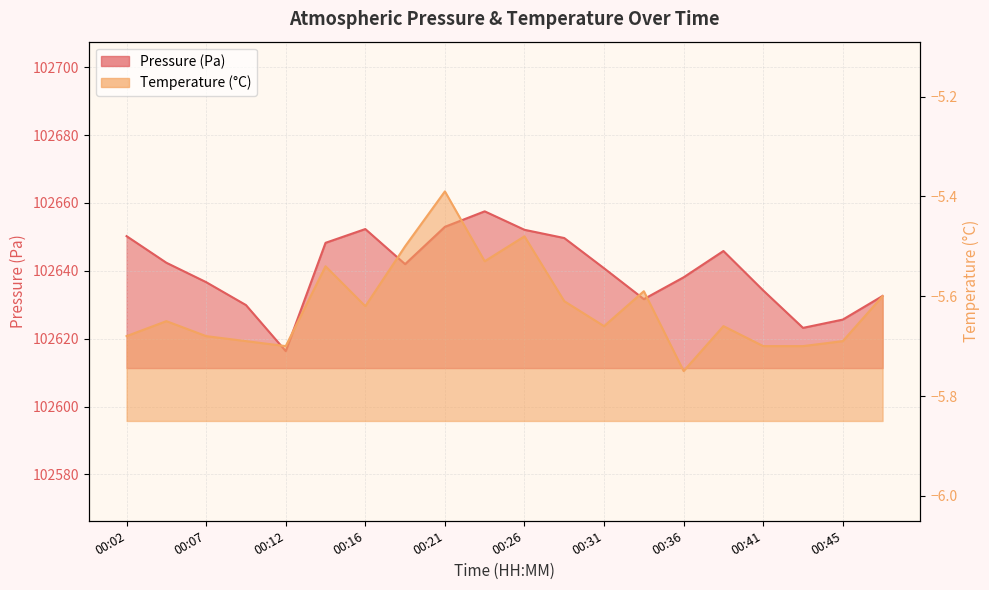

Reading left to right, what are all the values shown in this chart?

pressure: 00:02=102650.2	00:04=102642.4	00:07=102636.7	00:09=102629.9	00:12=102616.3	00:14=102648.2	00:16=102652.3	00:19=102642.0	00:21=102653.0	00:24=102657.5	00:26=102652.1	00:28=102649.7	00:31=102640.8	00:33=102631.7	00:36=102638.1	00:38=102645.8	00:41=102634.2	00:43=102623.2	00:45=102625.6	00:48=102632.6
temperature: 00:02=-5.7	00:04=-5.7	00:07=-5.7	00:09=-5.7	00:12=-5.7	00:14=-5.5	00:16=-5.6	00:19=-5.5	00:21=-5.4	00:24=-5.5	00:26=-5.5	00:28=-5.6	00:31=-5.7	00:33=-5.6	00:36=-5.8	00:38=-5.7	00:41=-5.7	00:43=-5.7	00:45=-5.7	00:48=-5.6